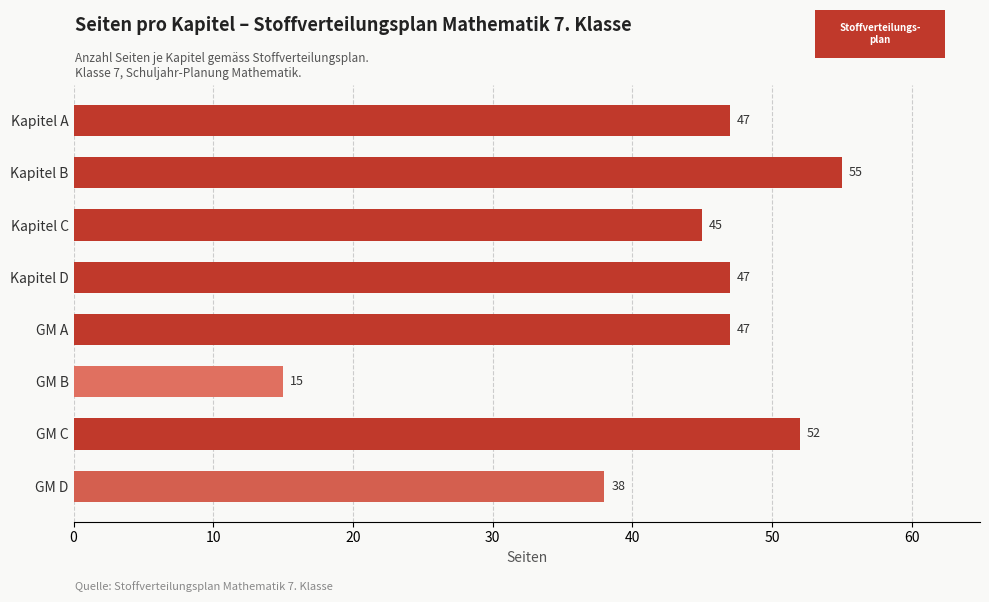

What is the smallest value displayed?

15